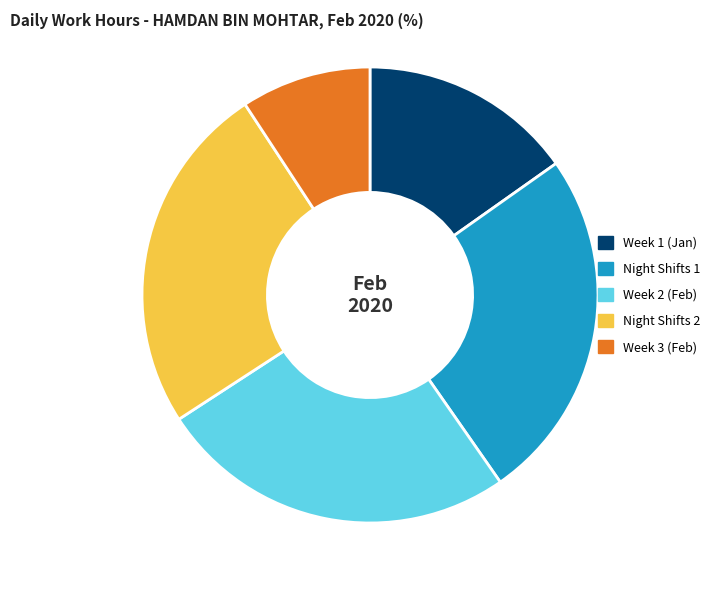

Does Week 3 (Feb) account for over 50% of the chart?

No